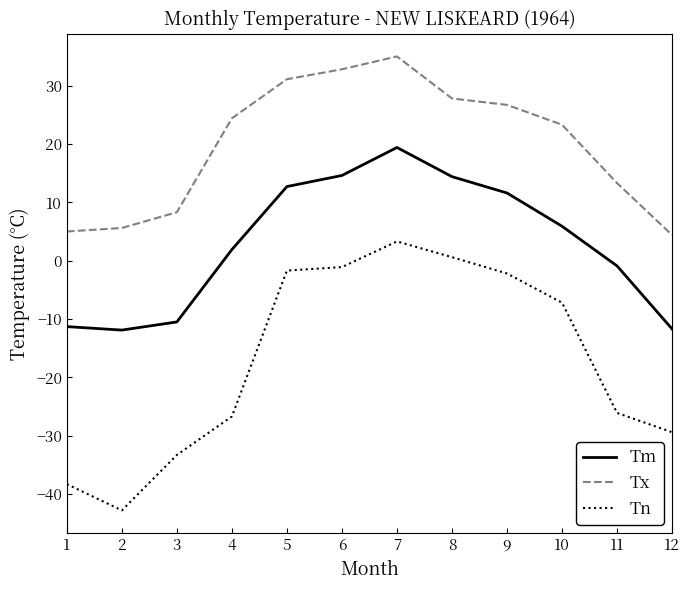

How many values in the Tn series are below -7?

7